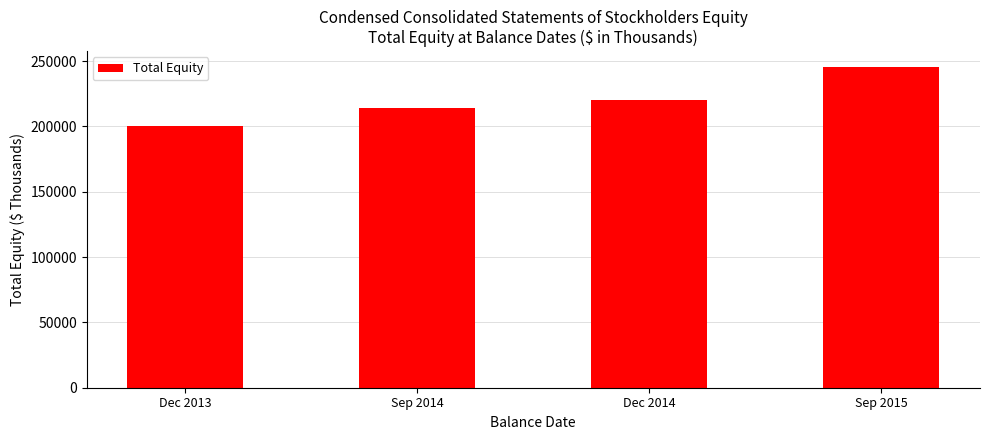

What is the change in value from Sep 2014 to Sep 2015?

+31235